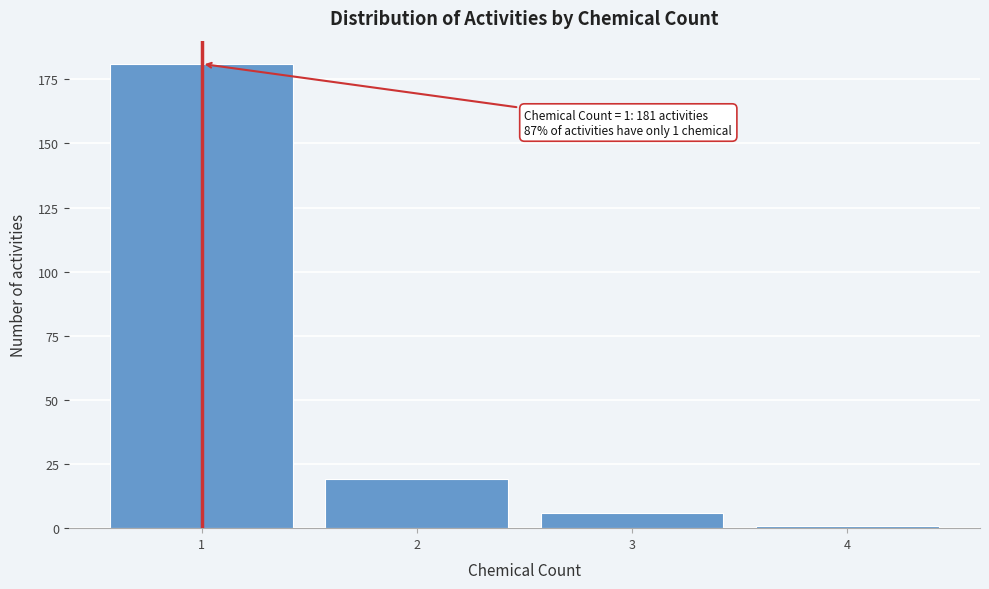

Reading left to right, list all the values displayed in this chart.

181	19	6	1